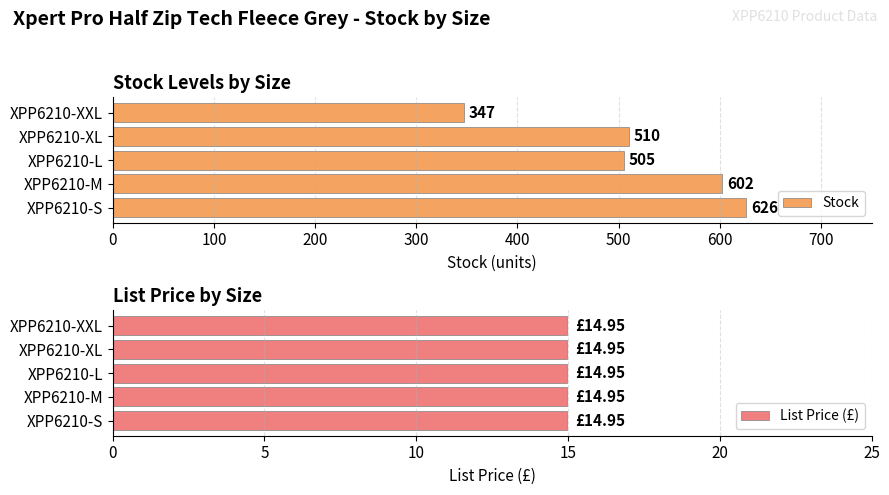

Rank the categories by Stock value from highest to lowest.

XPP6210-S, XPP6210-M, XPP6210-XL, XPP6210-L, XPP6210-XXL